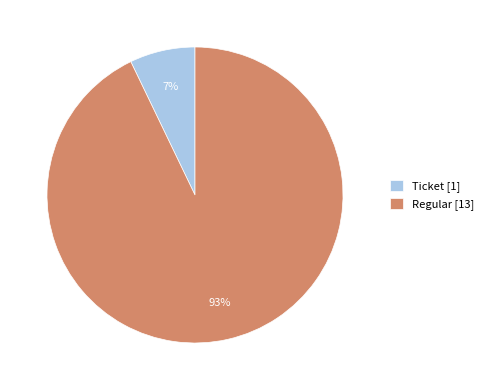

To the nearest percent, what is the difference between the Ticket [1] and Regular [13] slice percentages?

86%